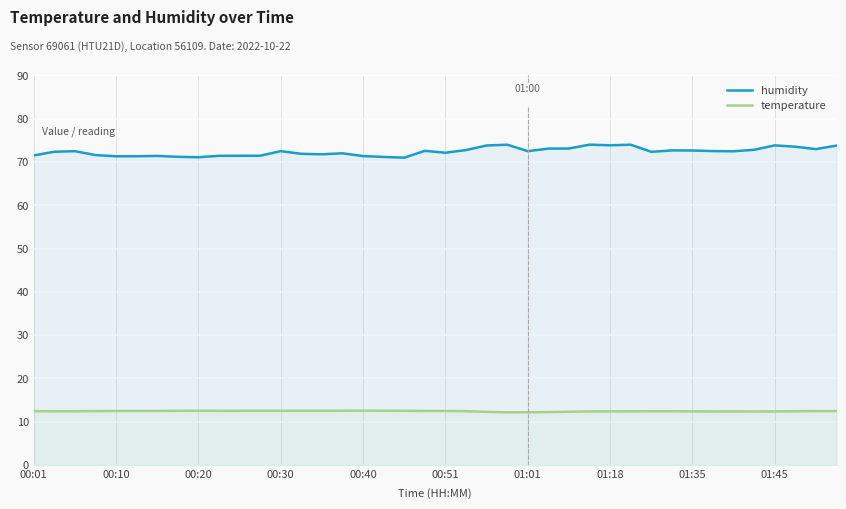

Reading right to left, transcribe all the data shown in this chart.

humidity: 73.8	73.0	73.5	73.8	72.8	72.5	72.5	72.7	72.7	72.3	74.0	73.8	74.0	73.1	73.1	72.5	74.0	73.8	72.8	72.1	72.6	71.0	71.2	71.4	72.0	71.8	71.9	72.5	71.4	71.4	71.4	71.1	71.2	71.4	71.3	71.3	71.6	72.5	72.4	71.5
temperature: 12.4	12.4	12.4	12.4	12.3	12.3	12.3	12.4	12.4	12.4	12.4	12.4	12.3	12.3	12.2	12.2	12.2	12.2	12.4	12.5	12.5	12.5	12.5	12.5	12.5	12.5	12.5	12.5	12.5	12.5	12.5	12.5	12.5	12.5	12.5	12.5	12.4	12.4	12.4	12.4